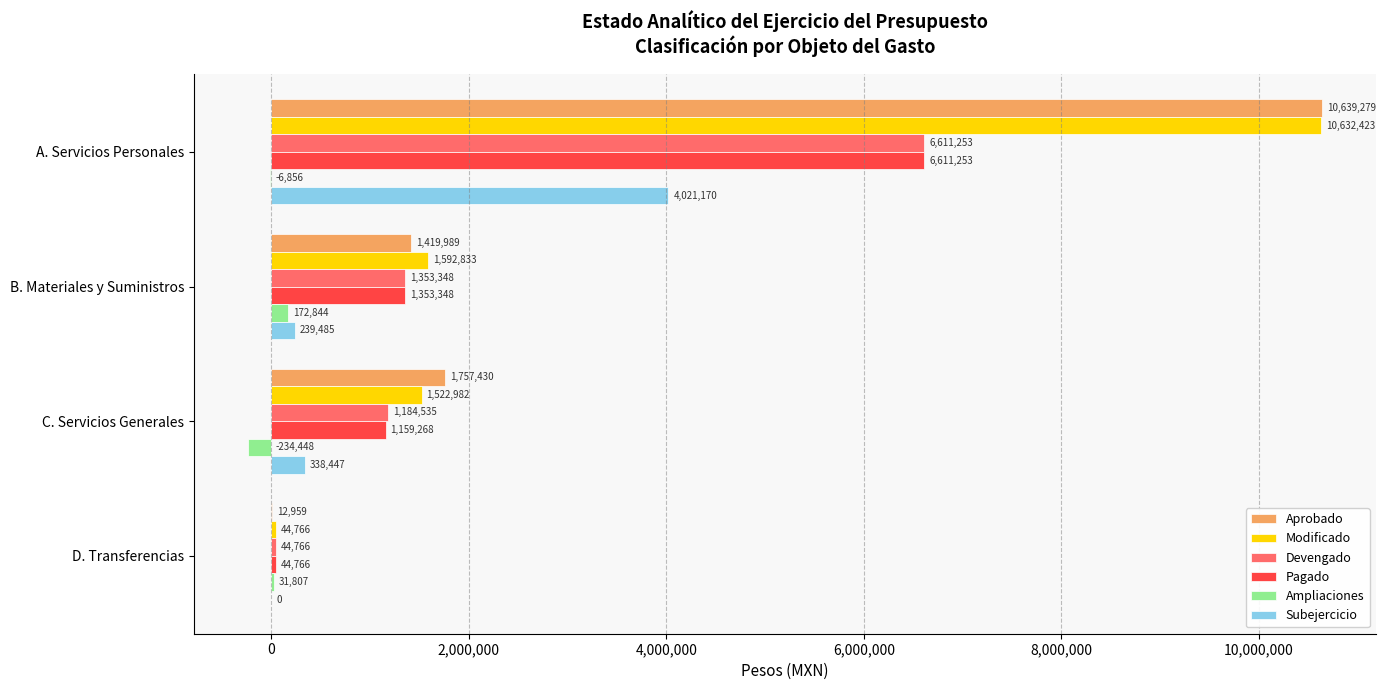

Which series has the largest range (max minus min)?

Aprobado